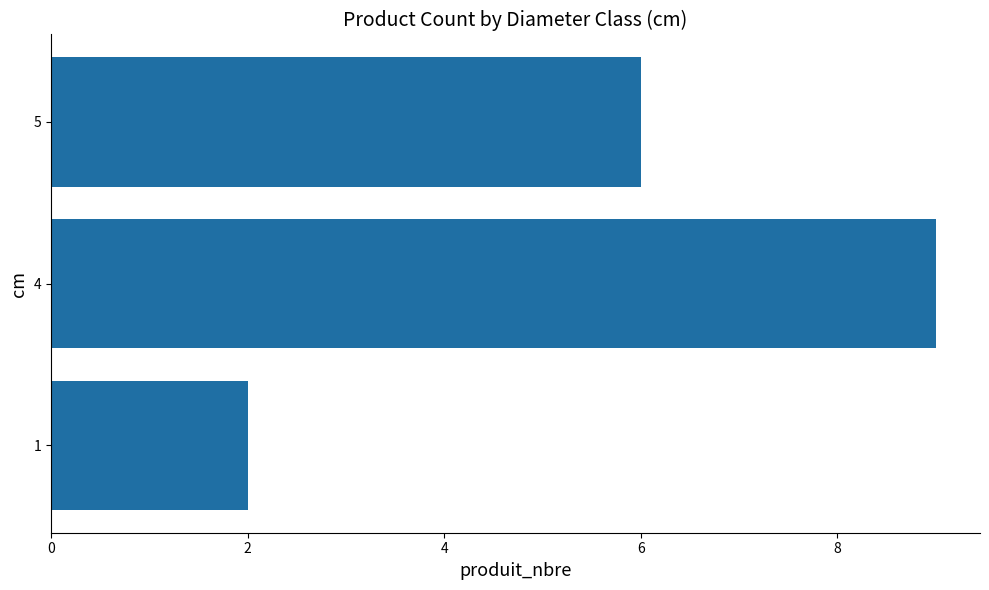

Reading bottom to top, what are all the values shown in this chart?

1=2	4=9	5=6